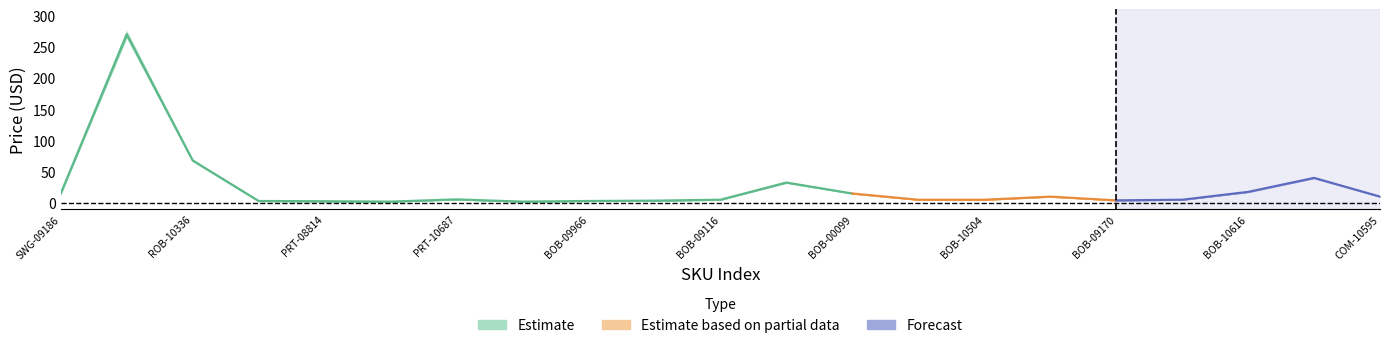

Which has a higher value, PRT-08808 or BOB-00099?

BOB-00099